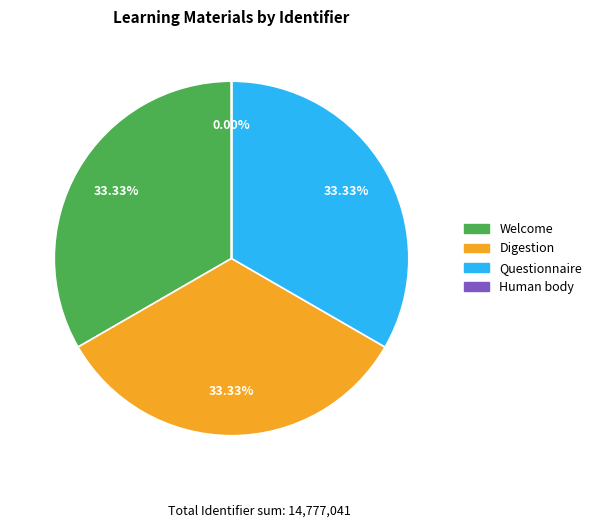

Do Digestion and Questionnaire together represent more than half of the pie?

Yes